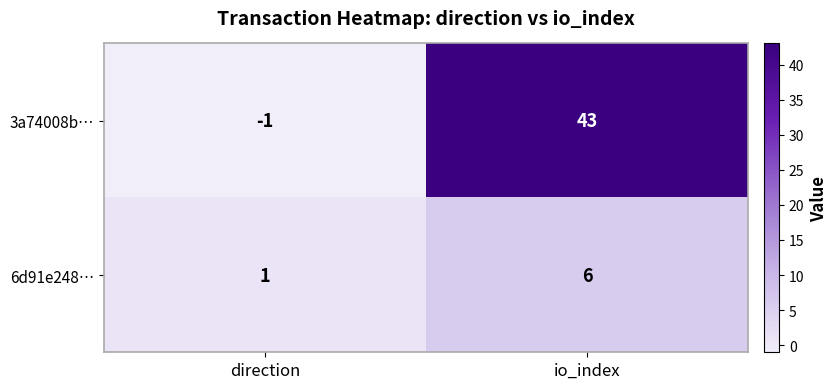

Which series changed the most between direction and io_index?

3a74008b…